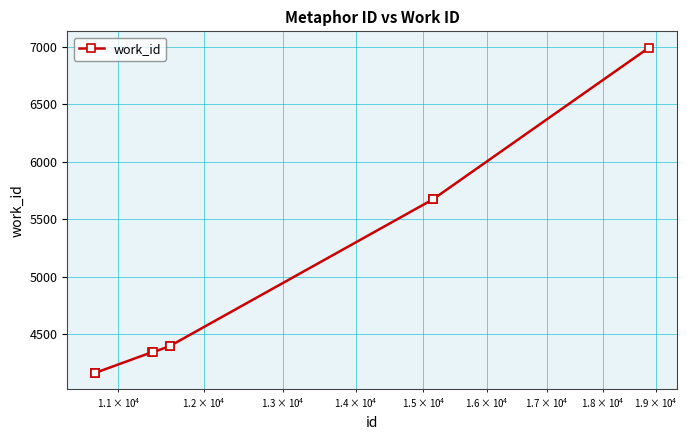

How many lines are shown in the chart?

1